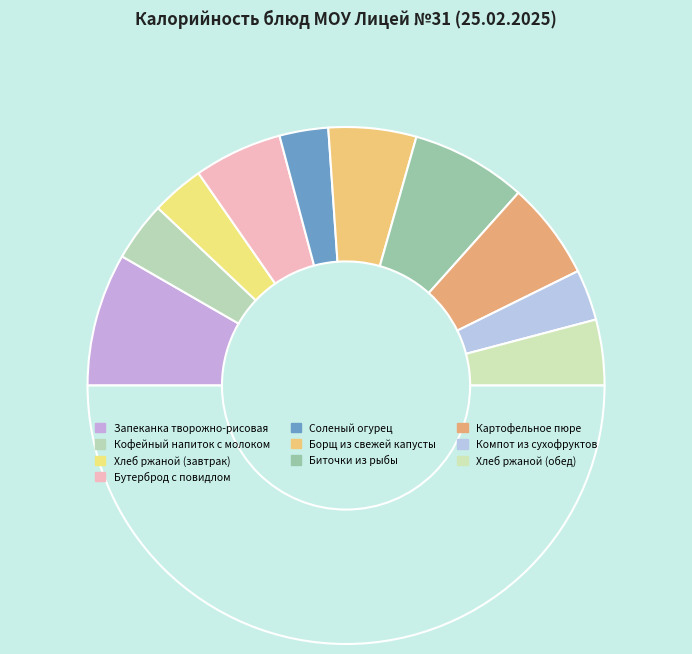

To the nearest percent, what is the difference between the largest and smallest slice percentages?

11%